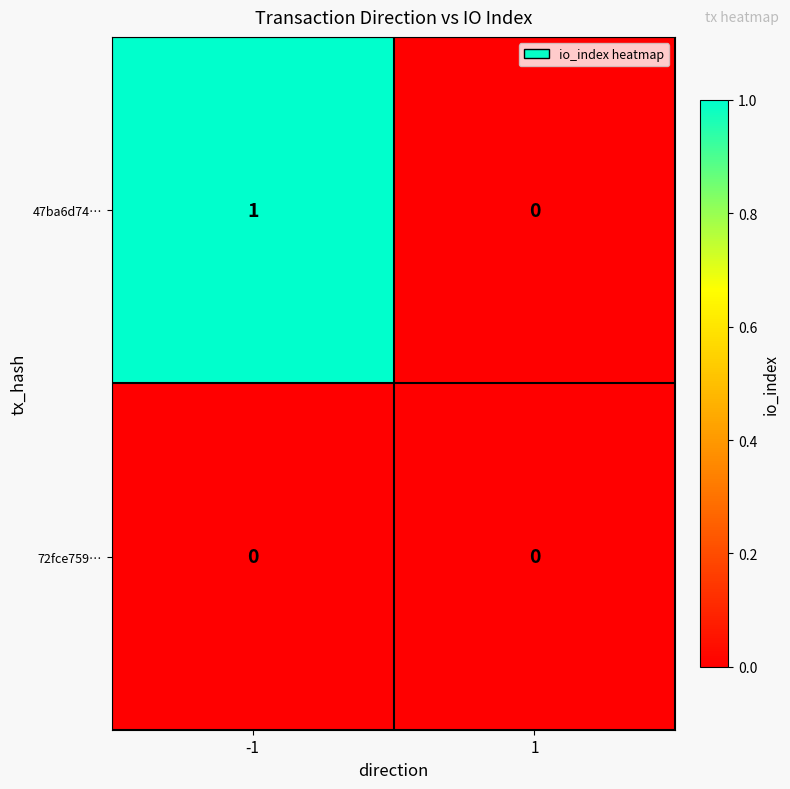

Which series has the largest total across all categories?

47ba6d74…